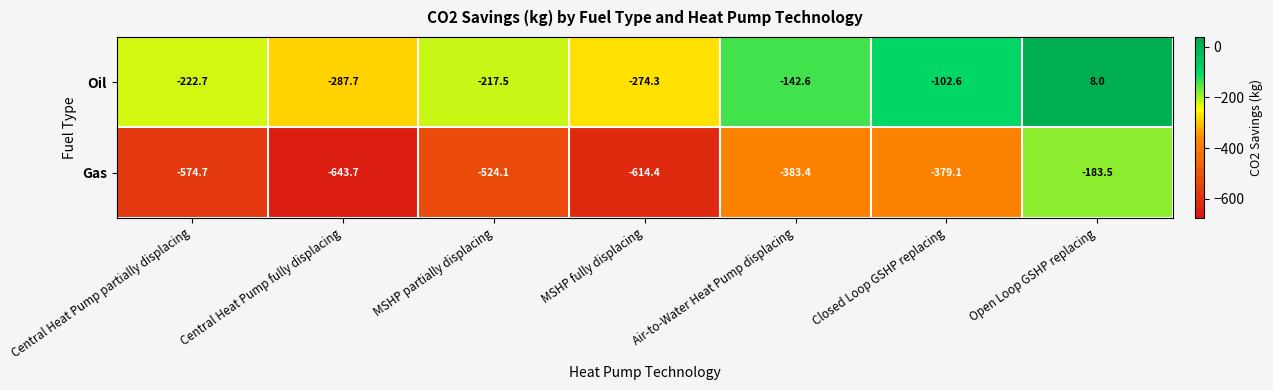

Reading left to right, what are all the values shown in this chart?

Oil: Central Heat Pump partially displacing=-222.7	Central Heat Pump fully displacing=-287.7	MSHP partially displacing=-217.5	MSHP fully displacing=-274.3	Air-to-Water Heat Pump displacing=-142.6	Closed Loop GSHP replacing=-102.6	Open Loop GSHP replacing=8.0
Gas: Central Heat Pump partially displacing=-574.7	Central Heat Pump fully displacing=-643.7	MSHP partially displacing=-524.1	MSHP fully displacing=-614.4	Air-to-Water Heat Pump displacing=-383.4	Closed Loop GSHP replacing=-379.1	Open Loop GSHP replacing=-183.5